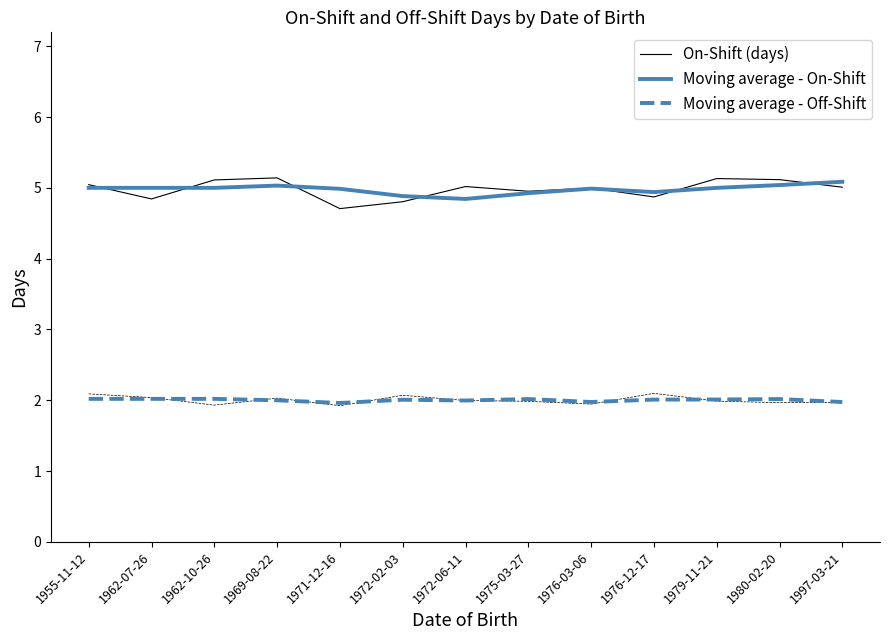

What is the minimum value for Moving average - On-Shift?

4.8